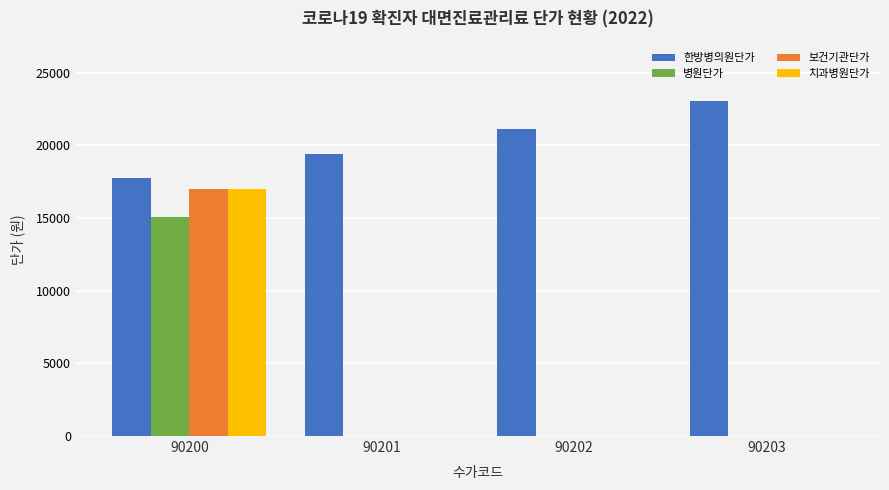

Is it true that 치과병원단가 equals 0 at 90201?

True